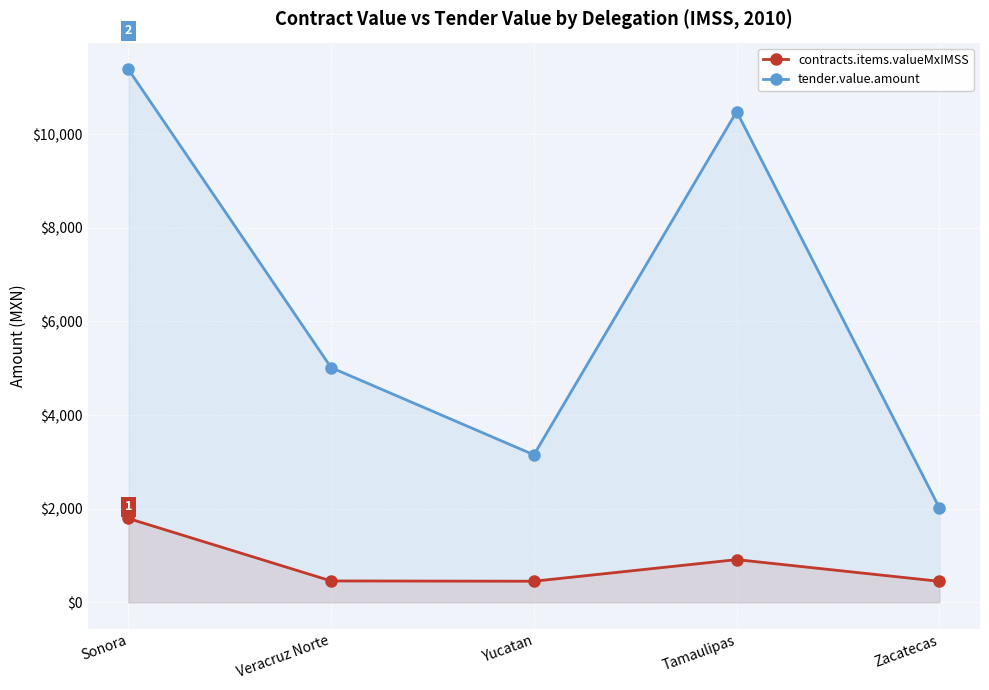

List the series in order of their overall mean, highest first.

tender.value.amount, contracts.items.valueMxIMSS